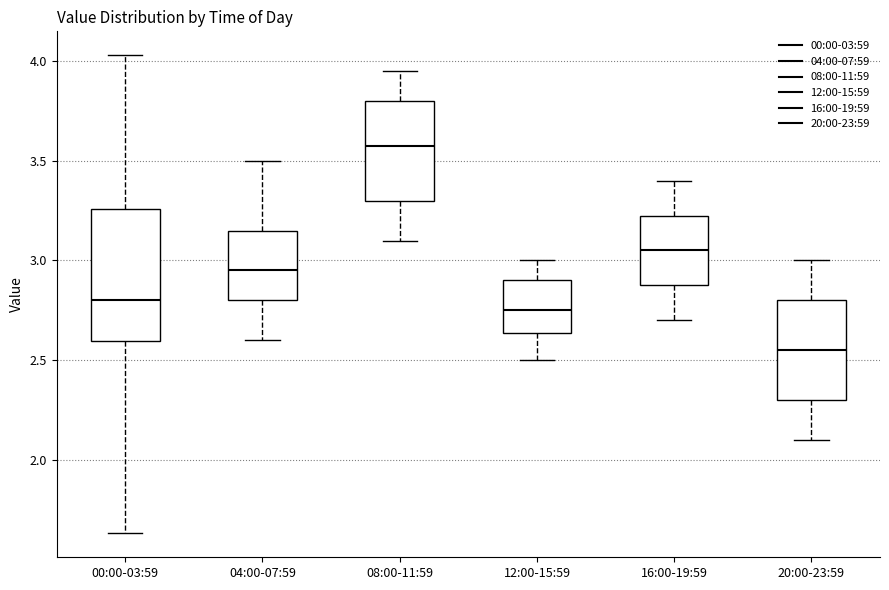

Reading left to right, read every box against the y-axis: the position of its median line, the range the box covers, and the ends of its whiskers. The values are not printed on the chart, so give them approximately, as read against the axis.

00:00-03:59: median 2.80, box 2.60 to 3.25, whiskers 1.65 to 4.05
04:00-07:59: median 2.95, box 2.80 to 3.15, whiskers 2.60 to 3.50
08:00-11:59: median 3.60, box 3.30 to 3.80, whiskers 3.10 to 3.95
12:00-15:59: median 2.75, box 2.65 to 2.90, whiskers 2.50 to 3.00
16:00-19:59: median 3.05, box 2.90 to 3.25, whiskers 2.70 to 3.40
20:00-23:59: median 2.55, box 2.30 to 2.80, whiskers 2.10 to 3.00